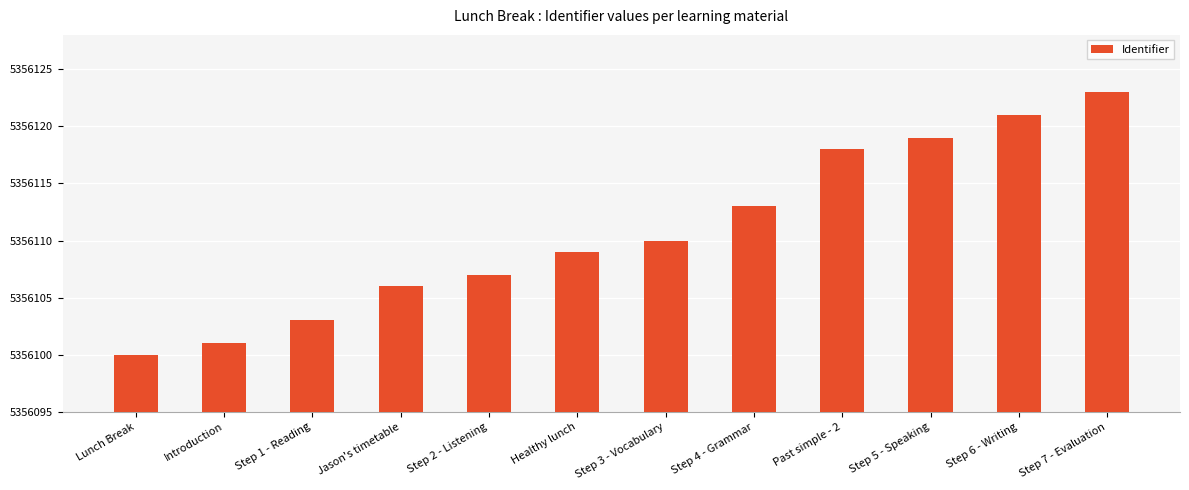

What is the ratio of the value at Step 1 - Reading to the value at Lunch Break?

1.0